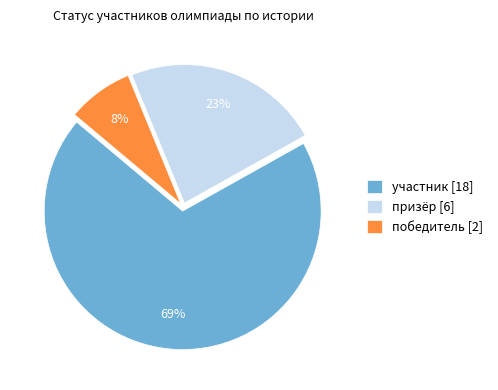

Count the number of slices in the pie.

3